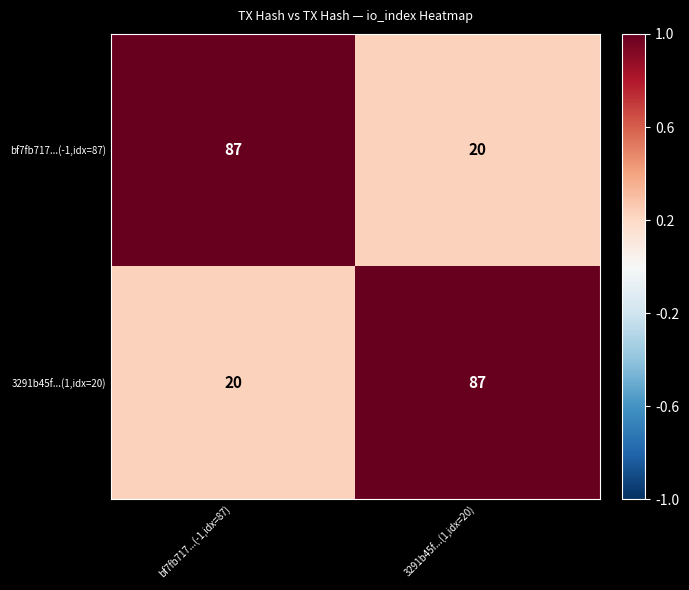

What value does the bf7fb717...(-1,idx=87) series have at bf7fb717...(-1,idx=87)?

87